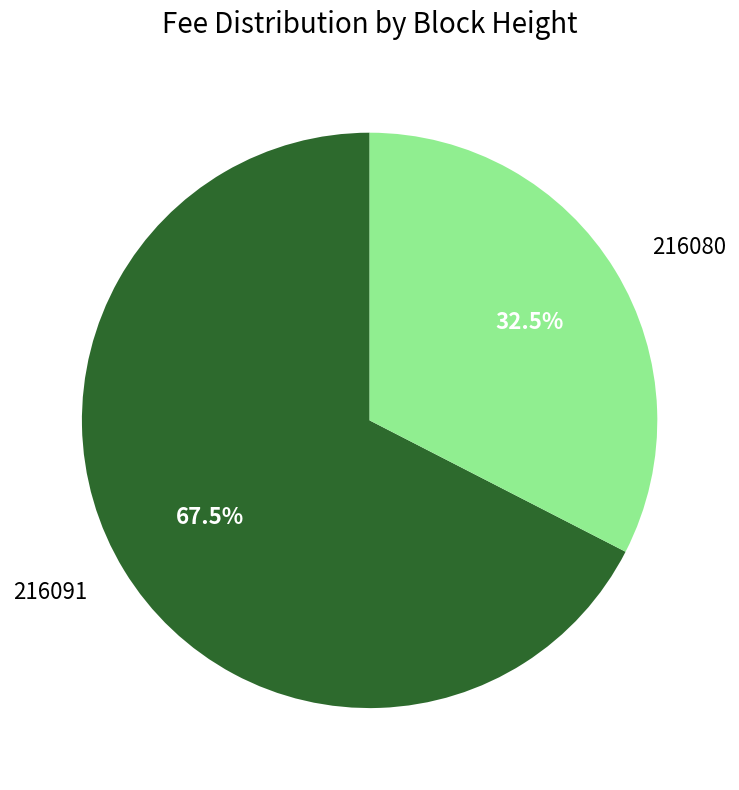

Which slice is the smallest?

216080